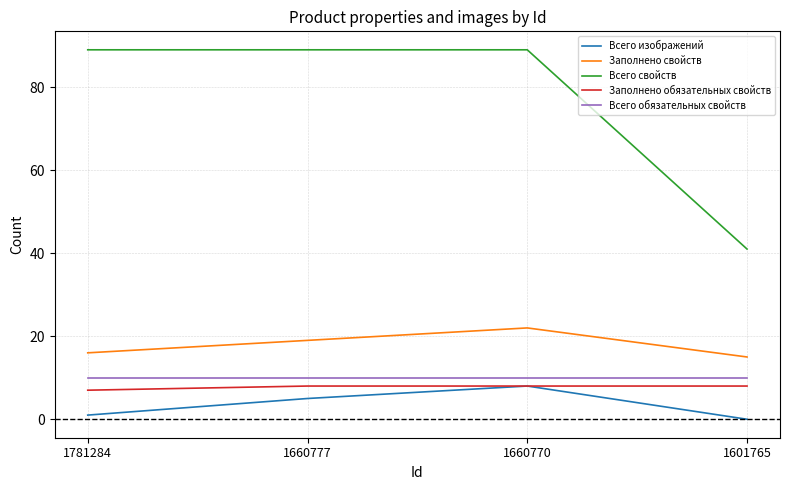

What is the greatest value displayed?

89